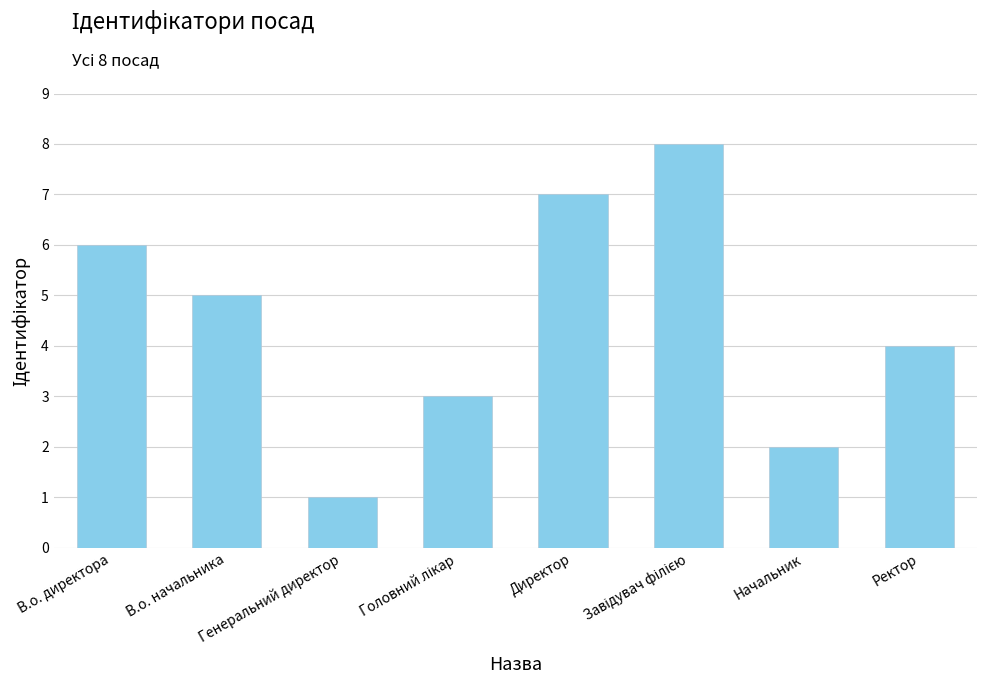

Reading left to right, what are all the values shown in this chart?

6	5	1	3	7	8	2	4